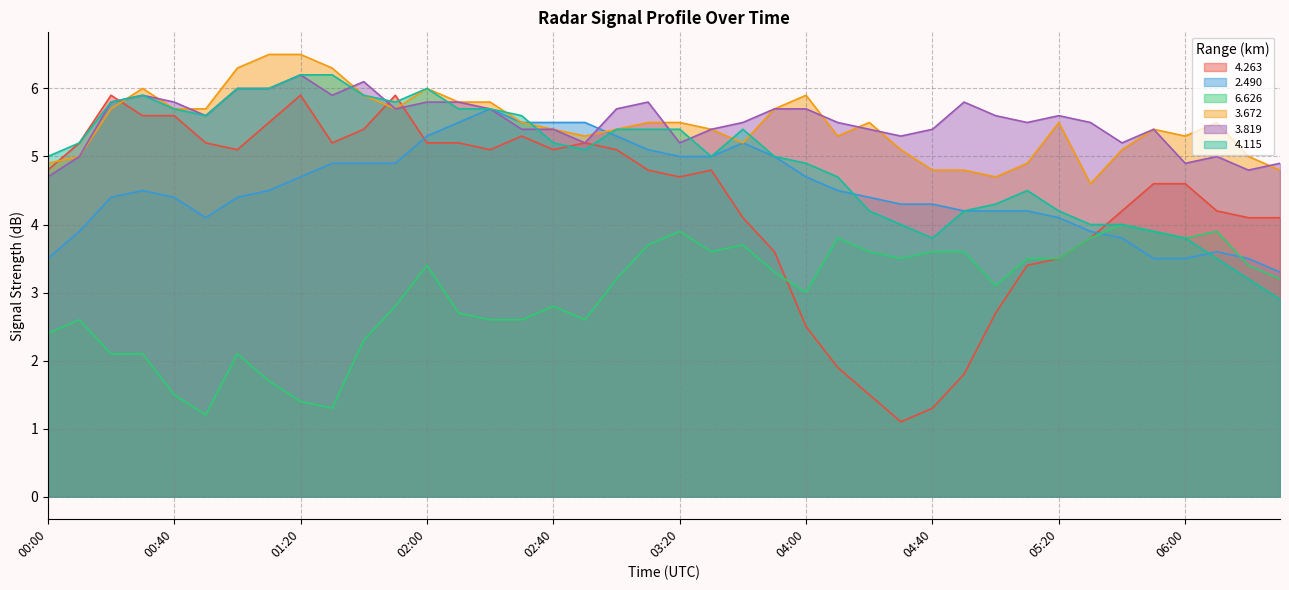

True or false: 6.626 has a value of 5.8 at 02:00.

False